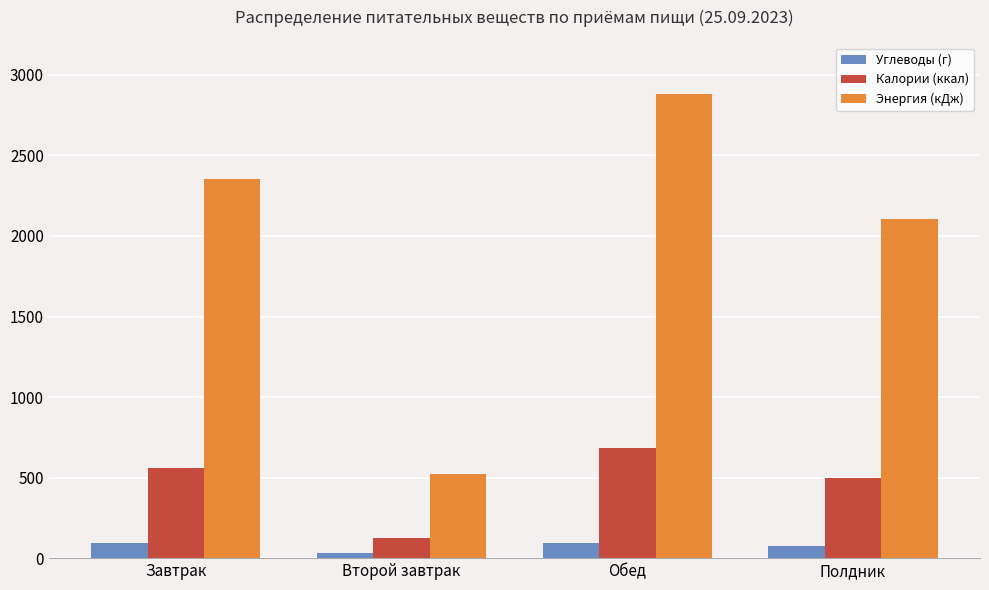

What value does the Углеводы (г) series have at Завтрак?

94.5